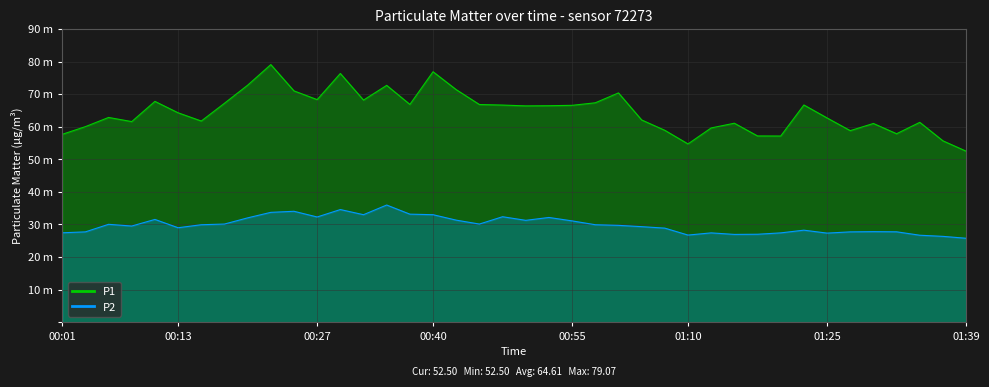

What are all the series names shown in the legend?

P1, P2